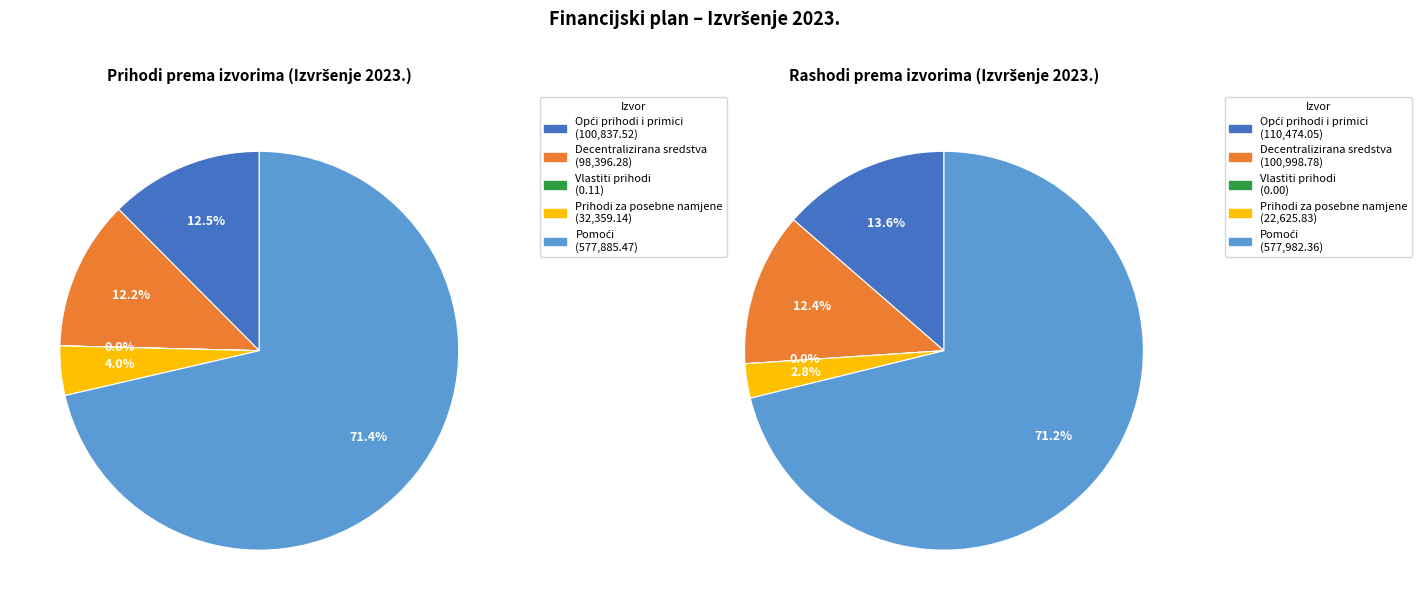

What is the change in value from Opći prihodi i primici to Prihodi za posebne namjene?

-68478.4